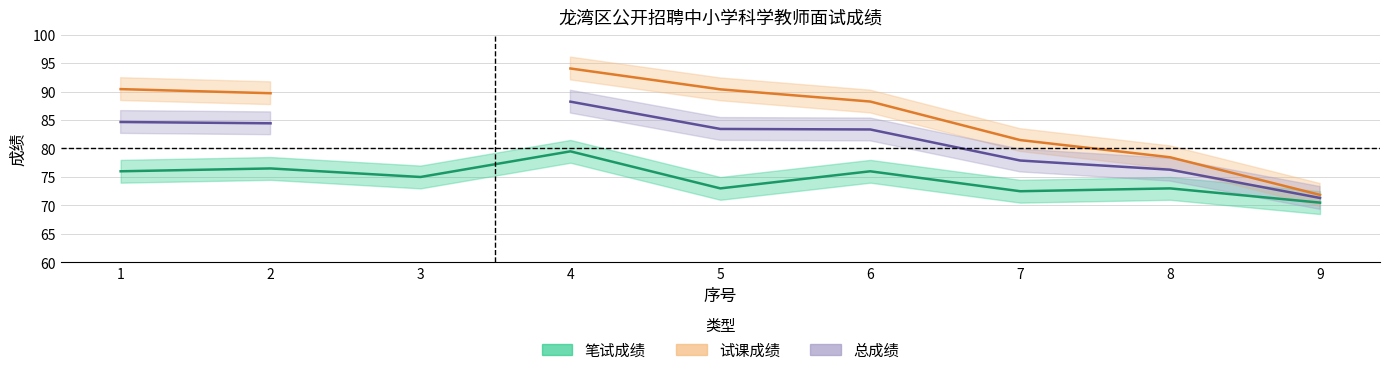

Rank the series by their maximum value, from highest to lowest.

试课成绩, 总成绩, 笔试成绩